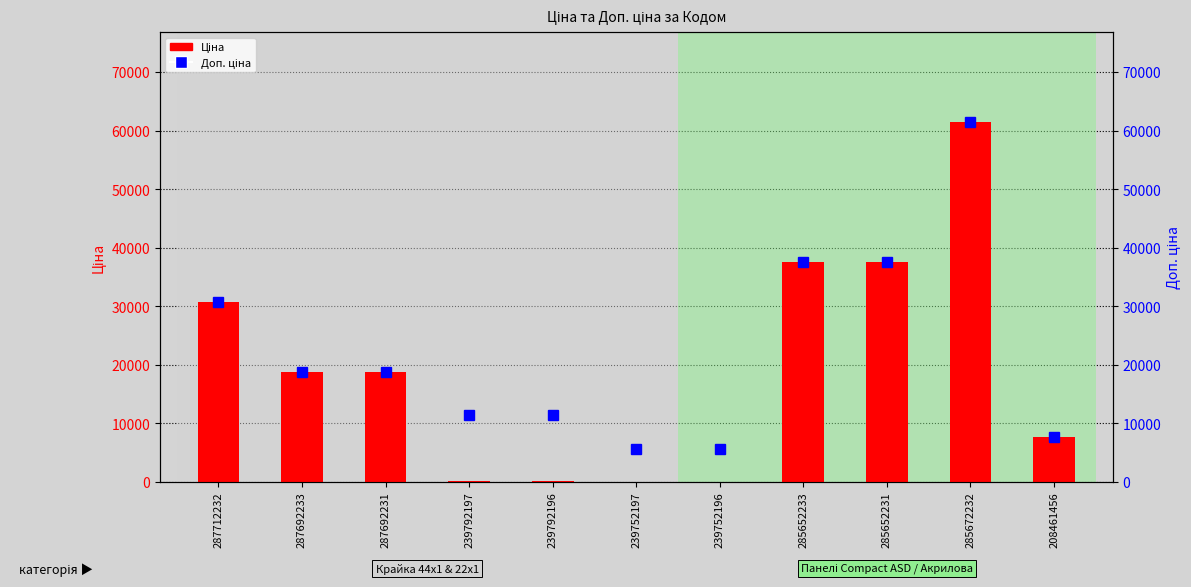

What position from the right is 239752197?

6